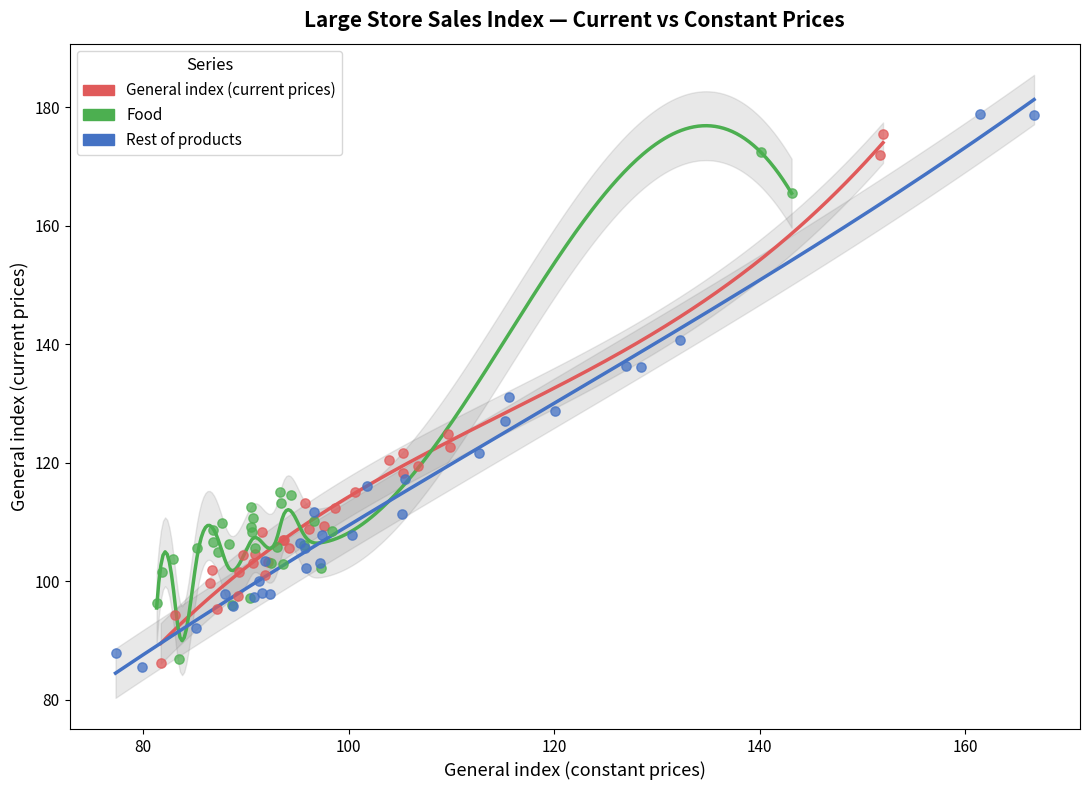

Which series has the widest spread of Y values?

Rest of products